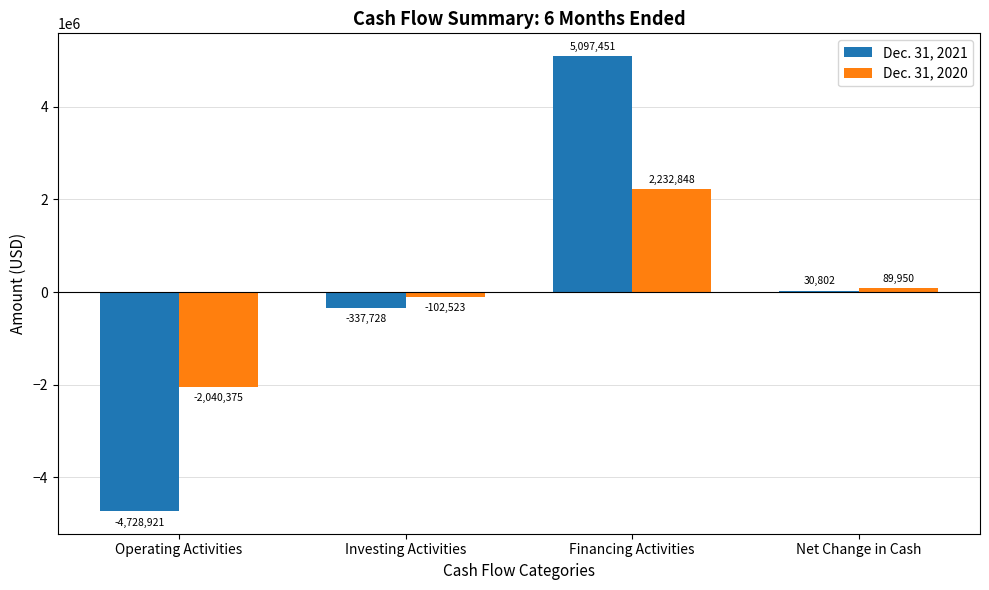

At which label does Dec. 31, 2020 reach its peak?

Financing Activities